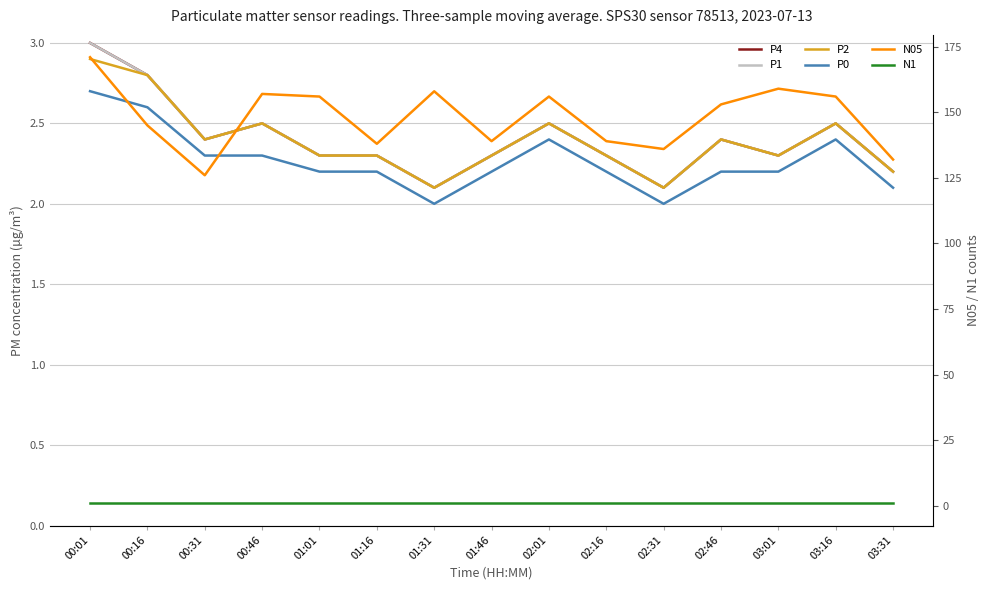

Reading left to right, transcribe all the data shown in this chart.

P4: 3.0	2.8	2.4	2.5	2.3	2.3	2.1	2.3	2.5	2.3	2.1	2.4	2.3	2.5	2.2
P1: 3.0	2.8	2.4	2.5	2.3	2.3	2.1	2.3	2.5	2.3	2.1	2.4	2.3	2.5	2.2
P2: 2.9	2.8	2.4	2.5	2.3	2.3	2.1	2.3	2.5	2.3	2.1	2.4	2.3	2.5	2.2
P0: 2.7	2.6	2.3	2.3	2.2	2.2	2.0	2.2	2.4	2.2	2.0	2.2	2.2	2.4	2.1
N05: 171.0	145.0	126.0	157.0	156.0	138.0	158.0	139.0	156.0	139.0	136.0	153.0	159.0	156.0	132.0
N1: 1.0	1.0	1.0	1.0	1.0	1.0	1.0	1.0	1.0	1.0	1.0	1.0	1.0	1.0	1.0